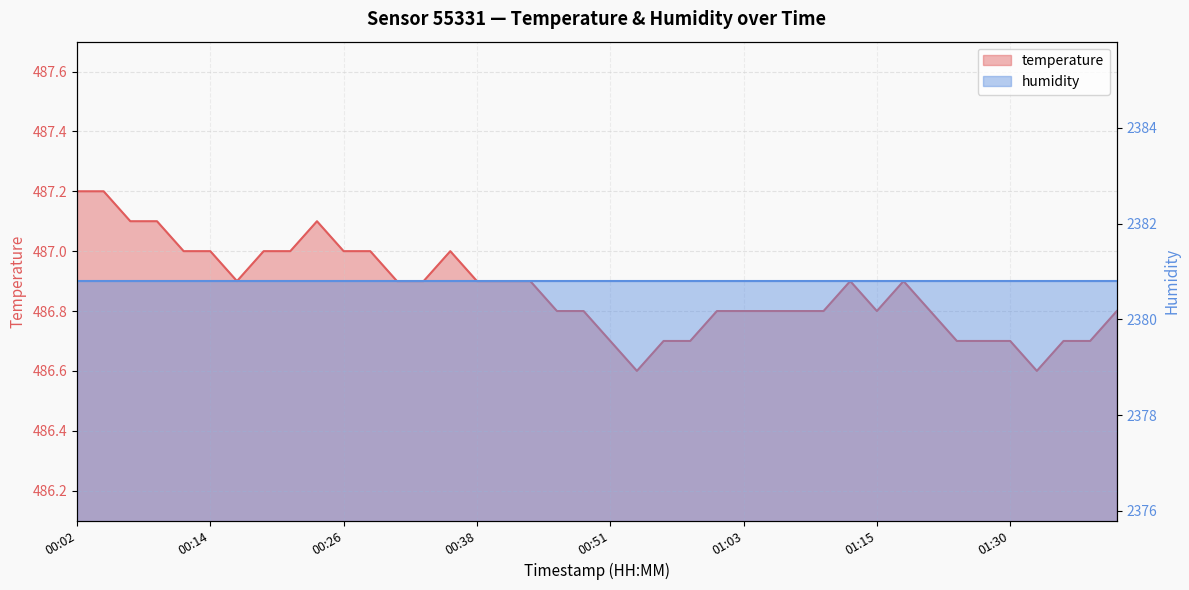

Between 01:33 and 00:16, which is larger?

00:16